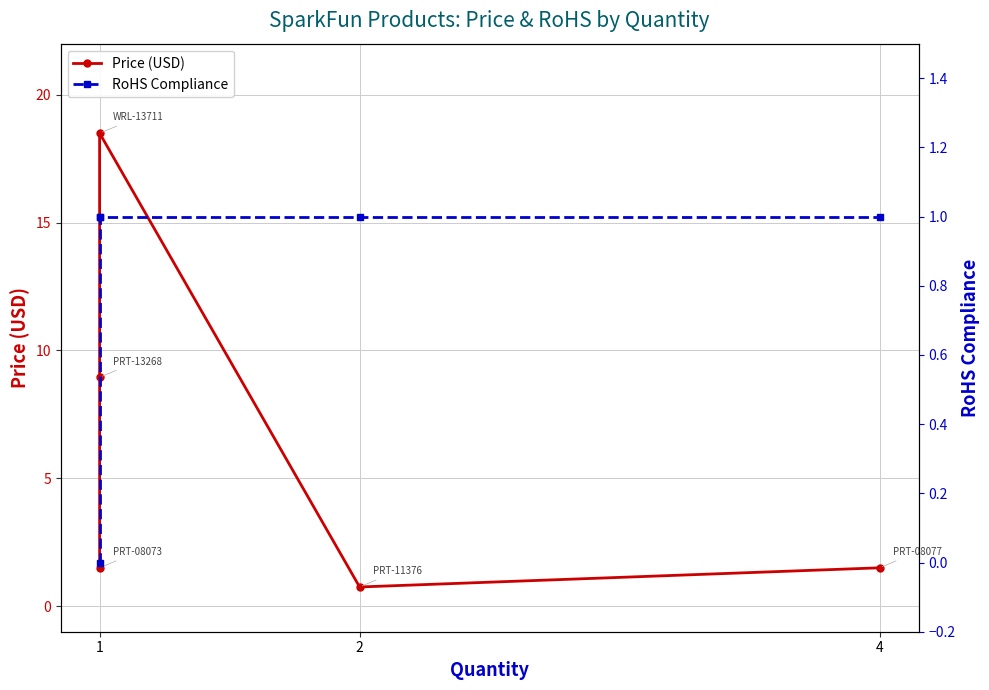

The RoHS Compliance series shows 0.2 at 1. True or false?

False